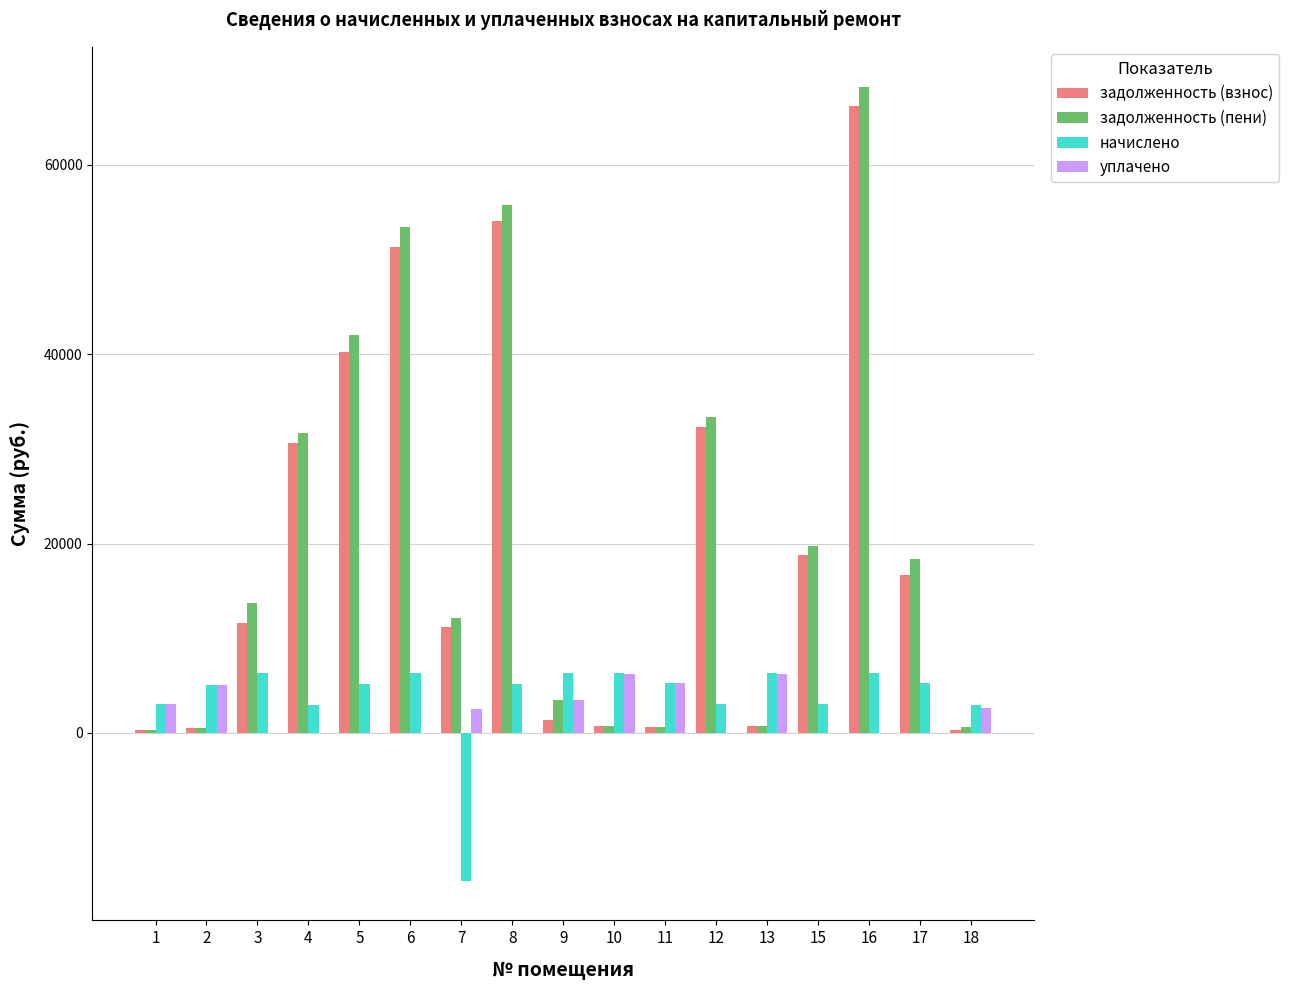

Between 5 and 15, which series saw the biggest shift?

задолженность (пени)